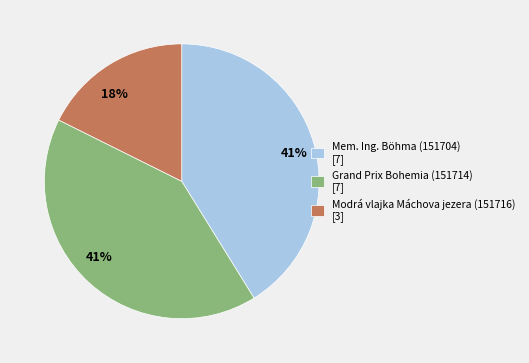

Does any single category account for the majority?

No